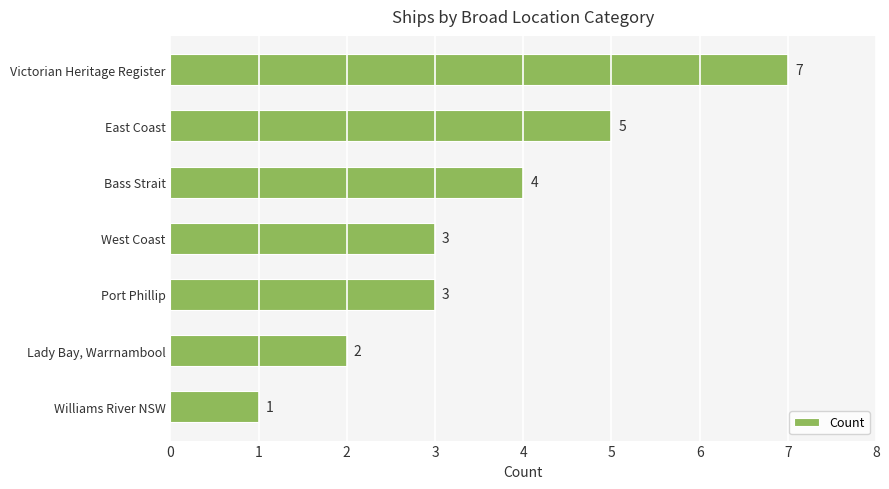

Reading top to bottom, what are all the values shown in this chart?

Victorian Heritage Register=7	East Coast=5	Bass Strait=4	West Coast=3	Port Phillip=3	Lady Bay, Warrnambool=2	Williams River NSW=1